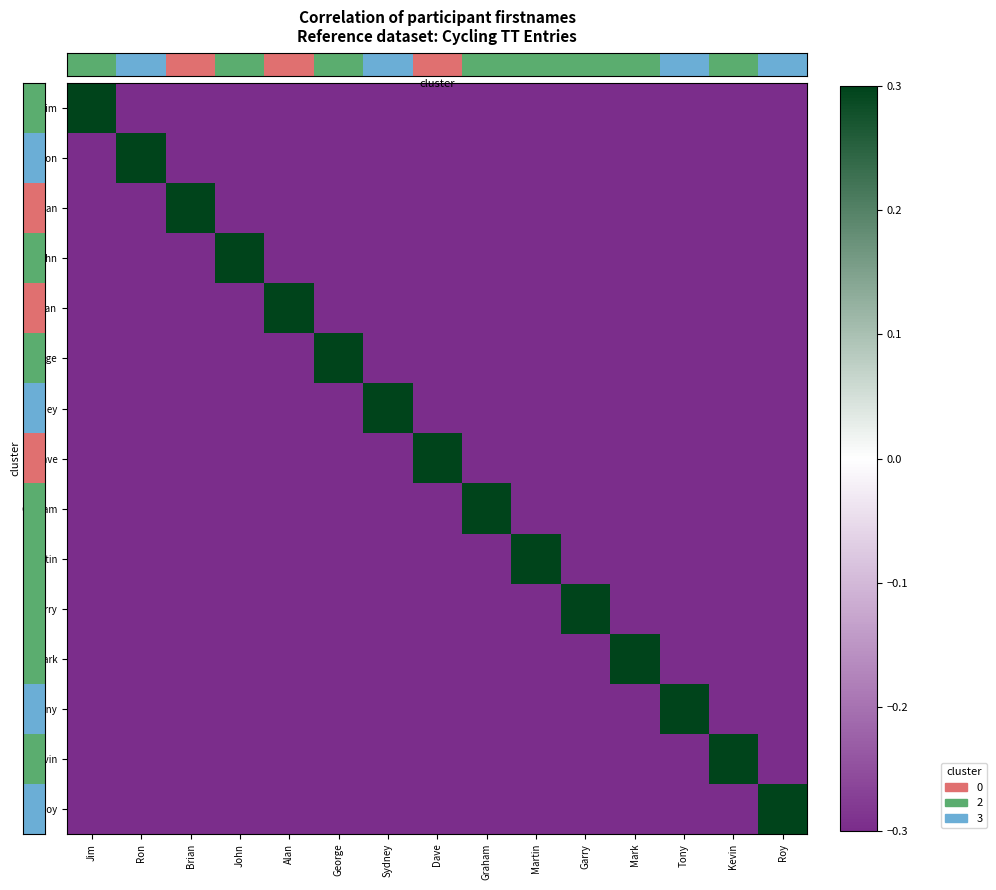

What is the total value across all series at Kevin?

-3.9